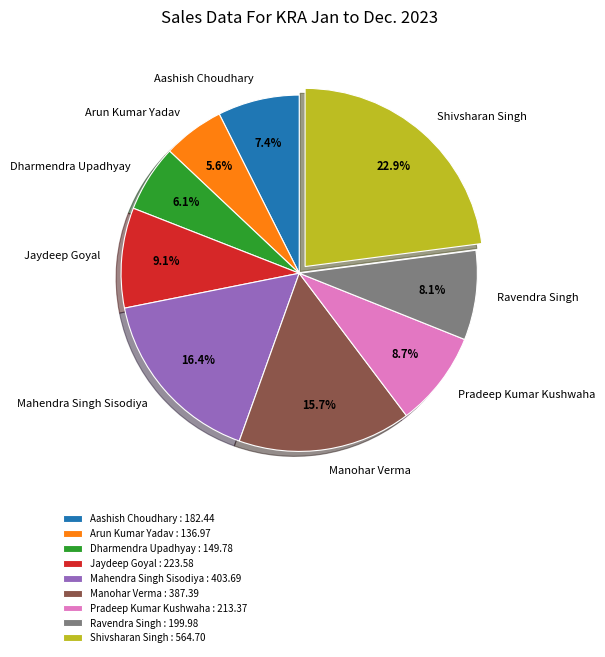

To the nearest percent, what is the difference between the Arun Kumar Yadav and Manohar Verma slice percentages?

10%